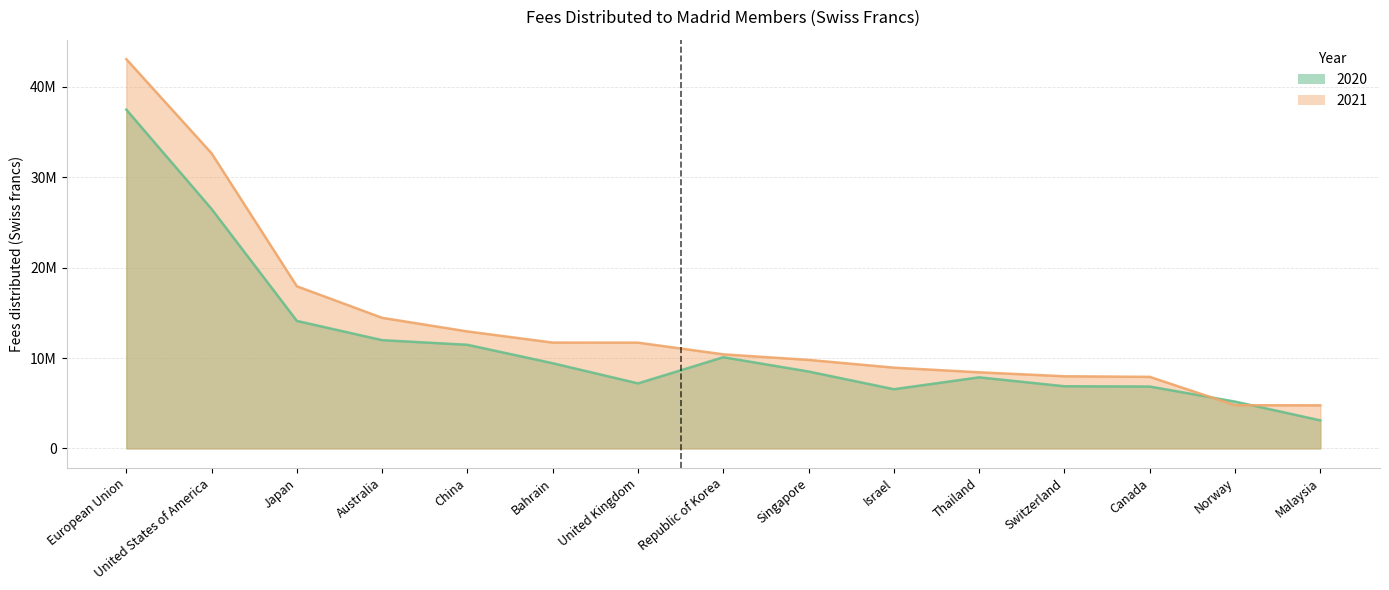

How many data points does each series have?

15